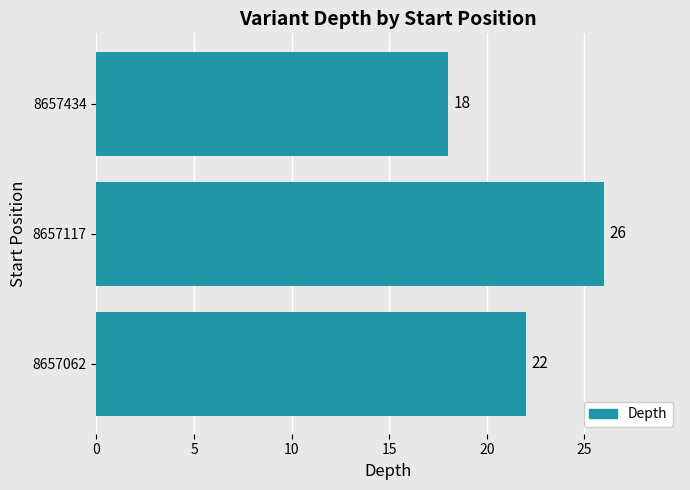

Is it true that the value at 8657117 is 26?

True